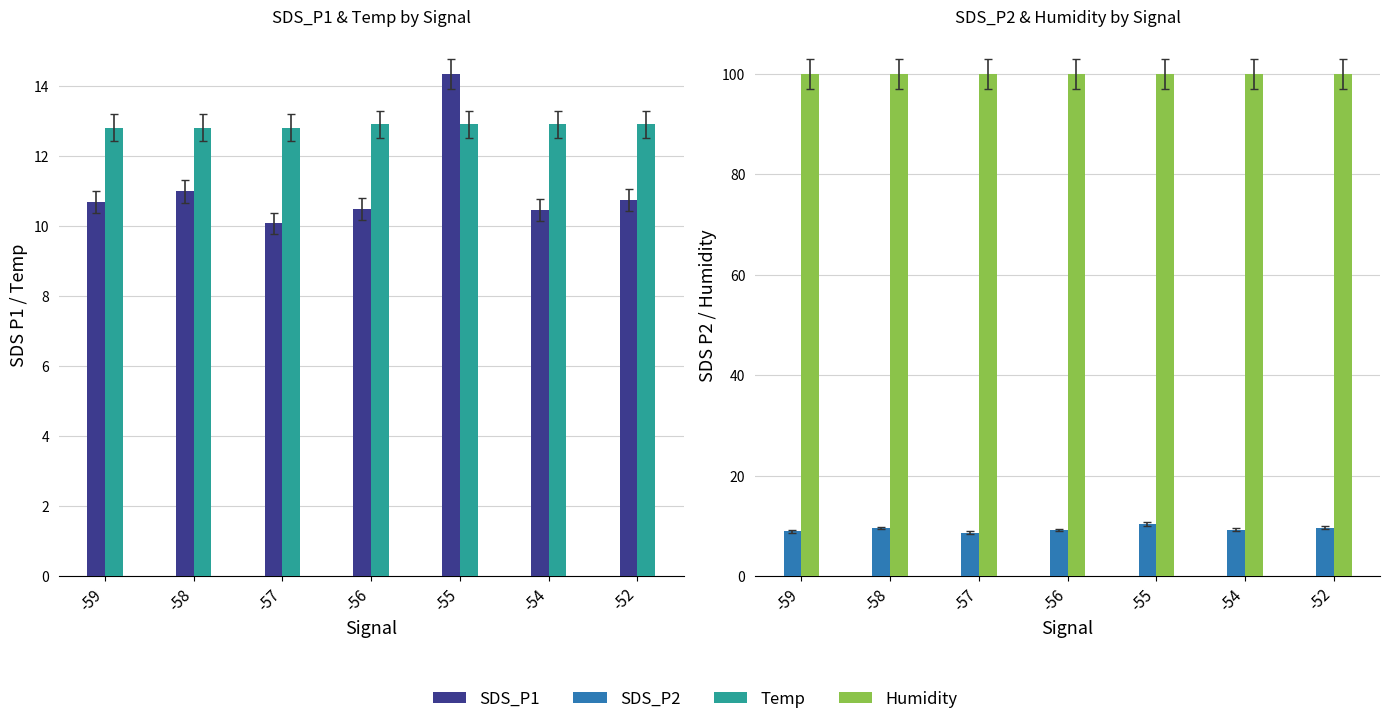

What is the average value of the SDS_P1 series?

11.1